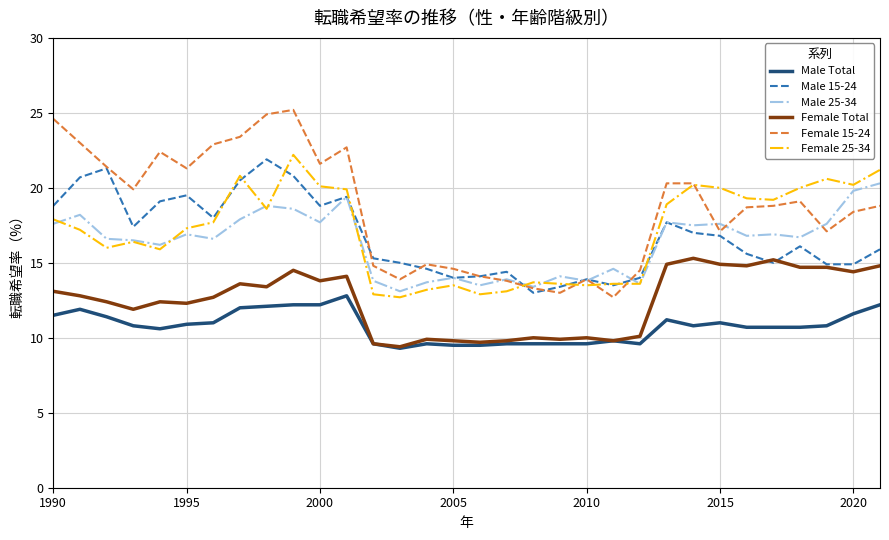

What is the lowest value of the Female Total series?

9.4